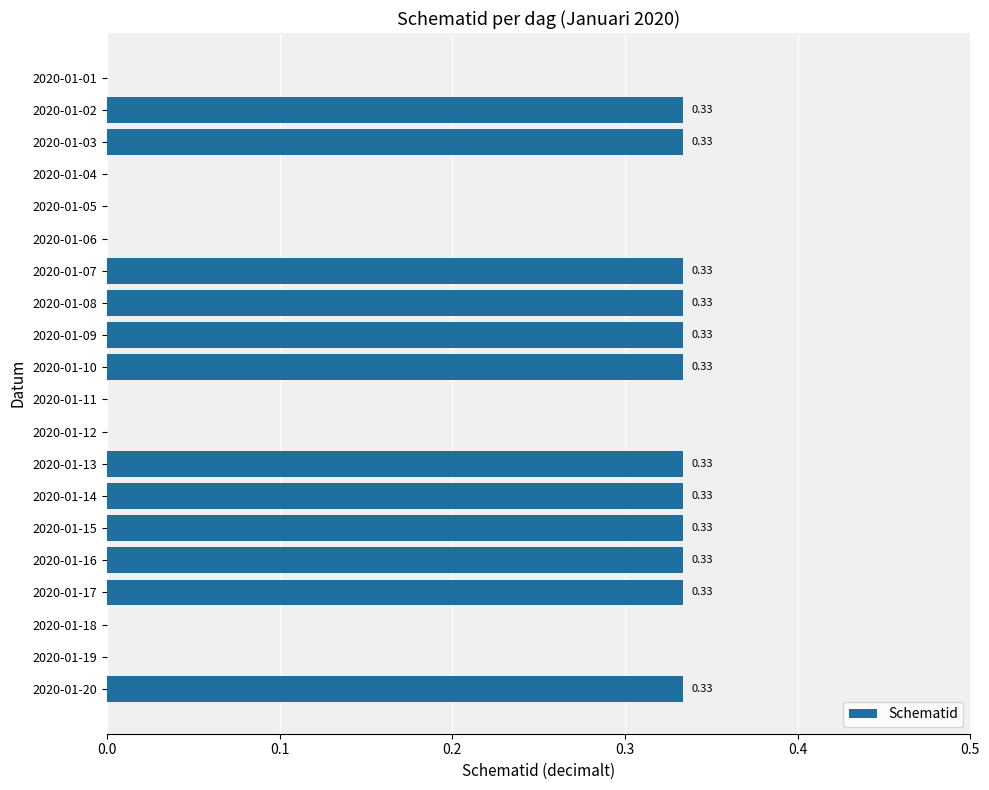

What is the sum of all values?

4.0